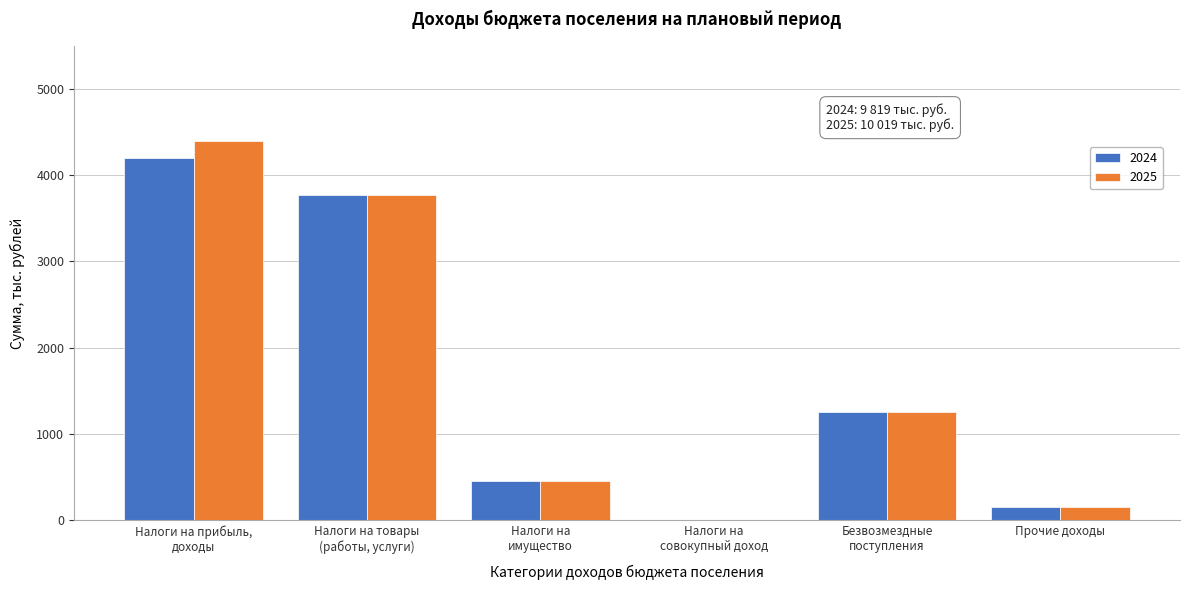

What is the sum of all 2025 values?

10019